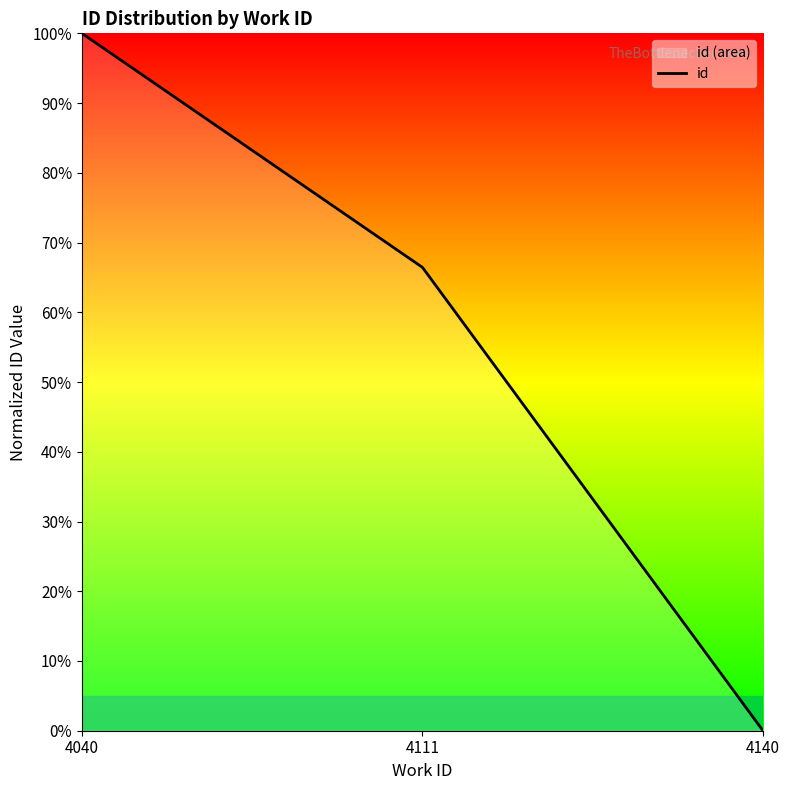

What is the sum of all values?

166.4